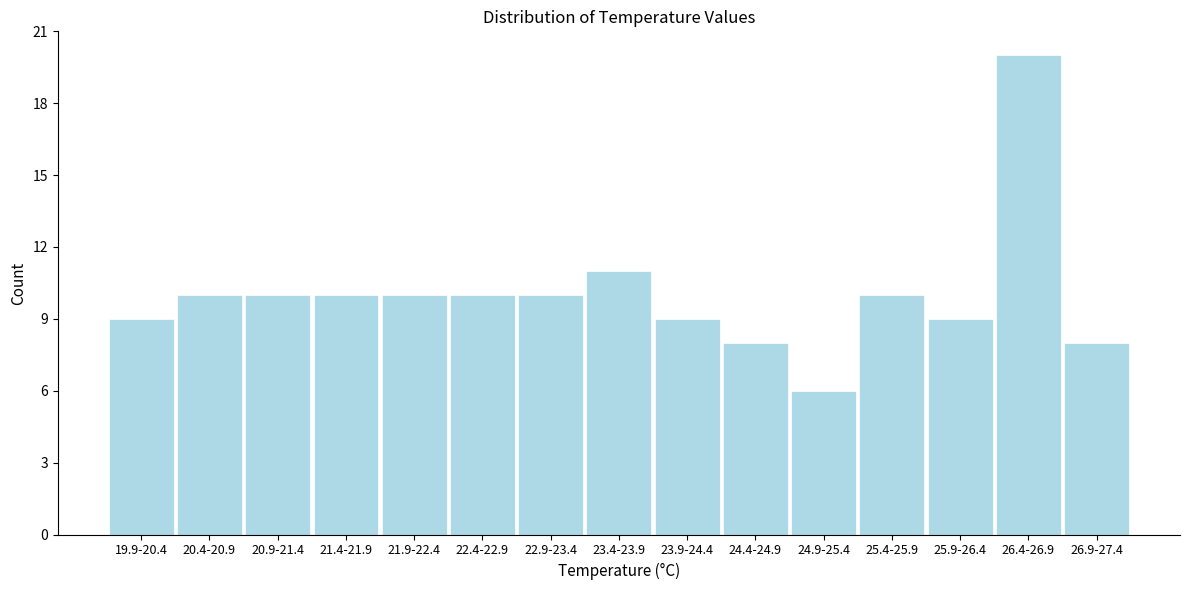

Reading right to left, list all the values displayed in this chart.

26.9-27.4=8	26.4-26.9=20	25.9-26.4=9	25.4-25.9=10	24.9-25.4=6	24.4-24.9=8	23.9-24.4=9	23.4-23.9=11	22.9-23.4=10	22.4-22.9=10	21.9-22.4=10	21.4-21.9=10	20.9-21.4=10	20.4-20.9=10	19.9-20.4=9